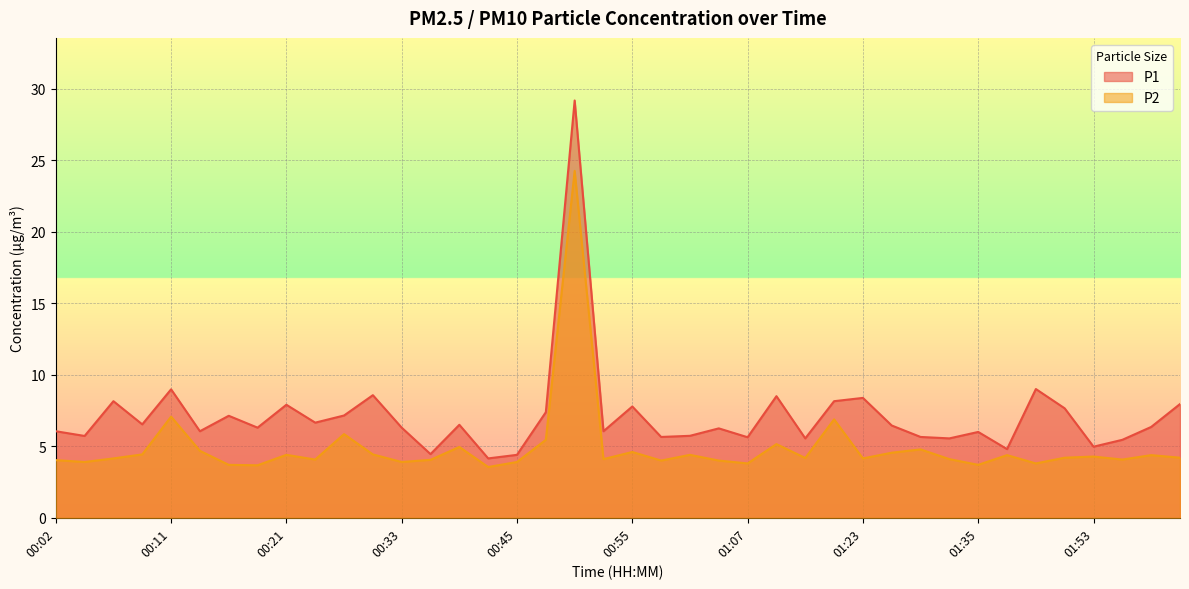

Reading right to left, what are all the values shown in this chart?

P1: 8.0	6.3	5.5	5.0	7.7	9.0	4.8	6.0	5.5	5.7	6.5	8.4	8.2	5.5	8.5	5.6	6.2	5.7	5.7	7.8	6.0	29.2	7.4	4.4	4.2	6.5	4.5	6.3	8.6	7.2	6.7	7.9	6.3	7.1	6.0	9.0	6.5	8.2	5.7	6.0
P2: 4.2	4.4	4.1	4.3	4.2	3.8	4.4	3.7	4.1	4.8	4.5	4.2	6.9	4.2	5.2	3.8	4.0	4.4	4.0	4.6	4.1	24.2	5.5	3.9	3.5	5.0	4.0	3.9	4.4	5.8	4.1	4.4	3.7	3.7	4.7	7.1	4.4	4.2	3.9	4.0